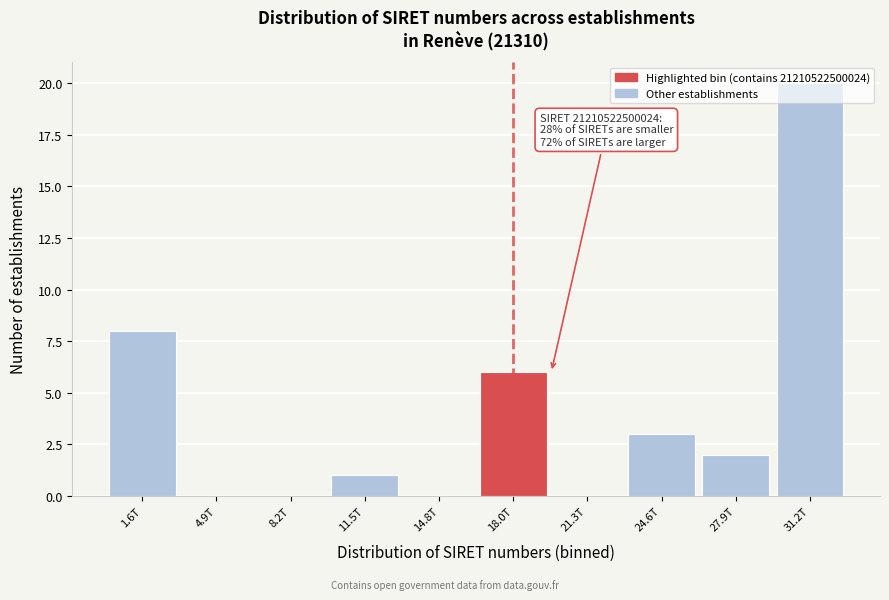

At which category does the chart reach its peak across all series?

31.2T